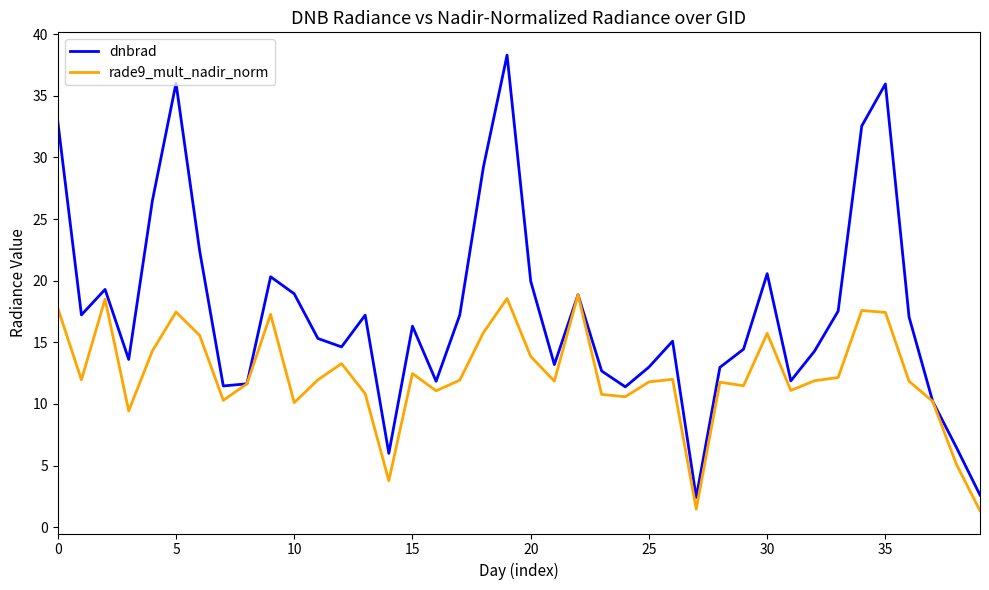

Which series has the widest spread of values?

dnbrad